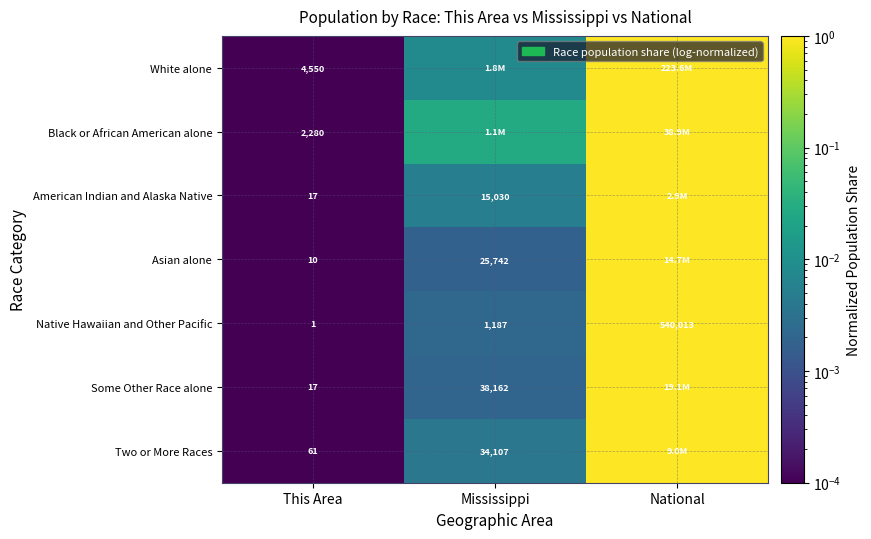

Between Mississippi and National, which is larger?

National